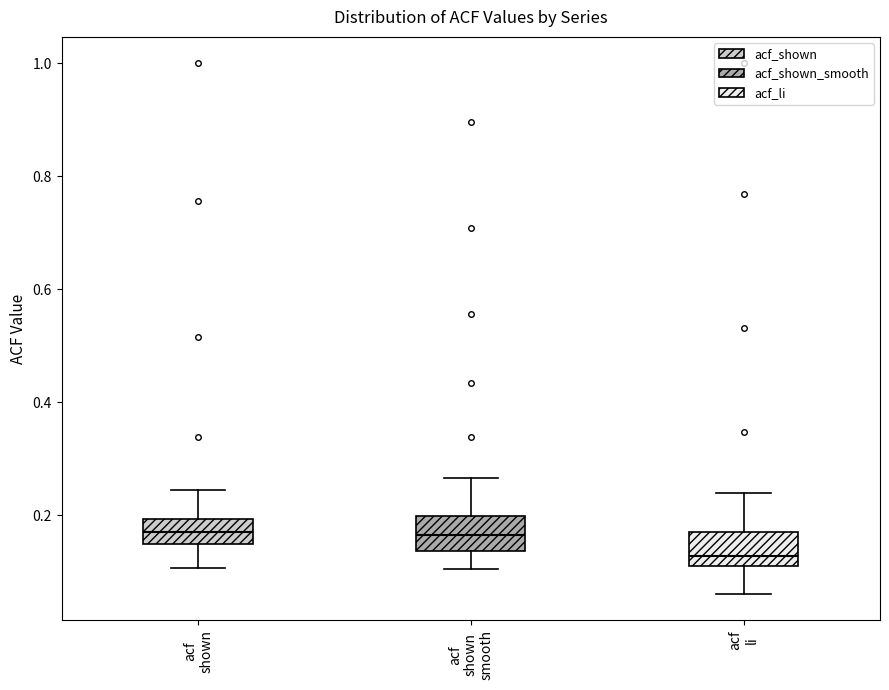

Reading left to right, read every box against the y-axis: the position of its median line, the range the box covers, and the ends of its whiskers. The values are not printed on the chart, so give them approximately, as read against the axis.

acf shown: median 0.18, box 0.14 to 0.20, whiskers 0.10 to 0.24
acf shown smooth: median 0.16, box 0.14 to 0.20, whiskers 0.10 to 0.26
acf li: median 0.12 (just above the box's lower edge), box 0.12 to 0.18, whiskers 0.06 to 0.24